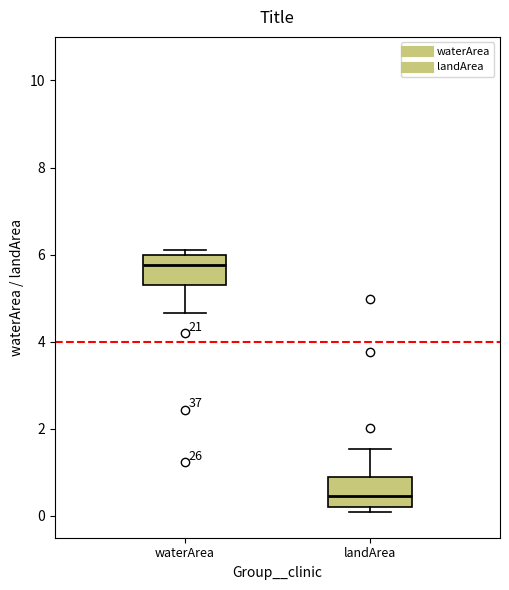

Where does the upper whisker of the box for landArea end on the y-axis? The values are not printed on the chart, so give them approximately, as read against the axis.

1.6